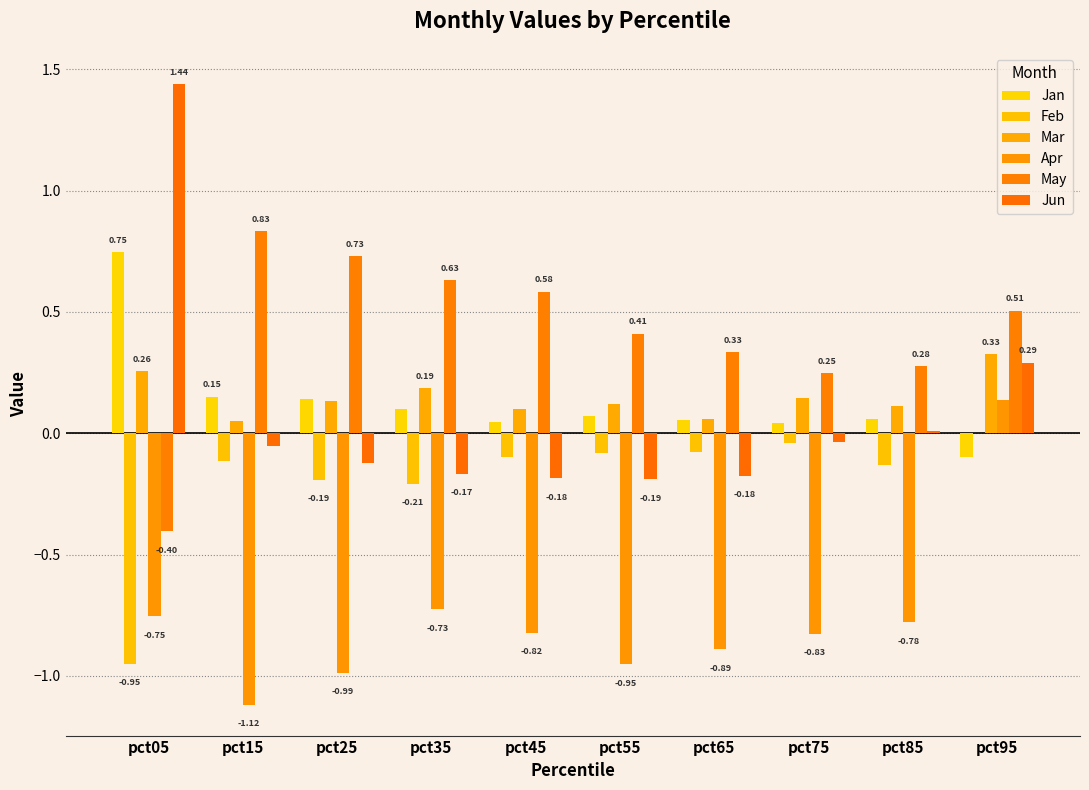

Count the number of data series in this chart.

6